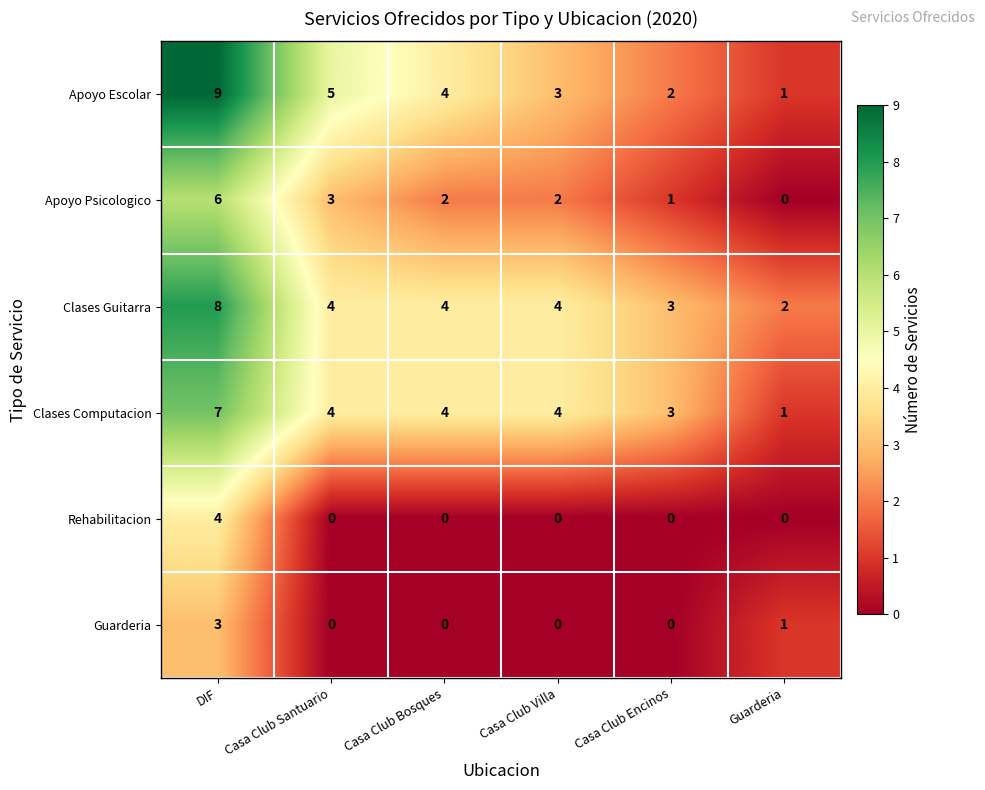

At which category is the sum across all series the highest?

DIF